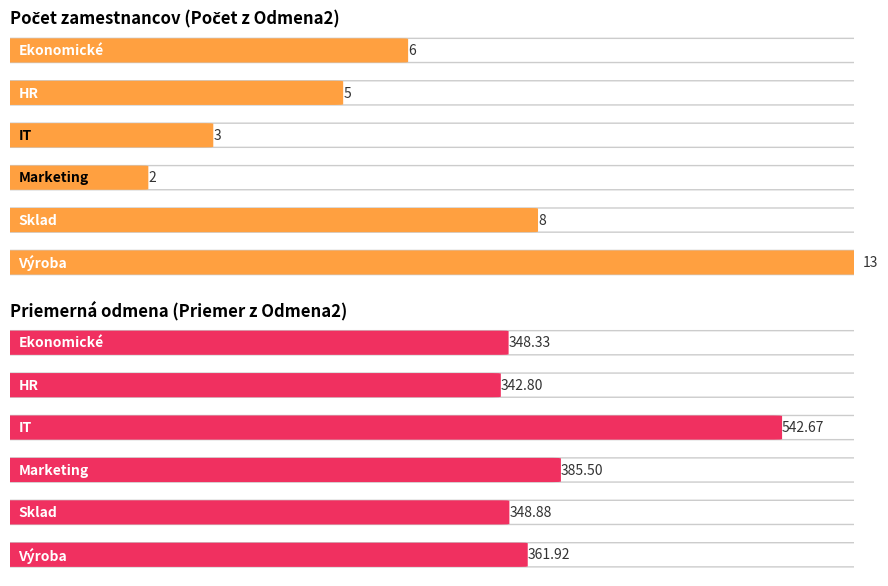

The value of Počet z Odmena2 at Výroba is 13.0. True or false?

True